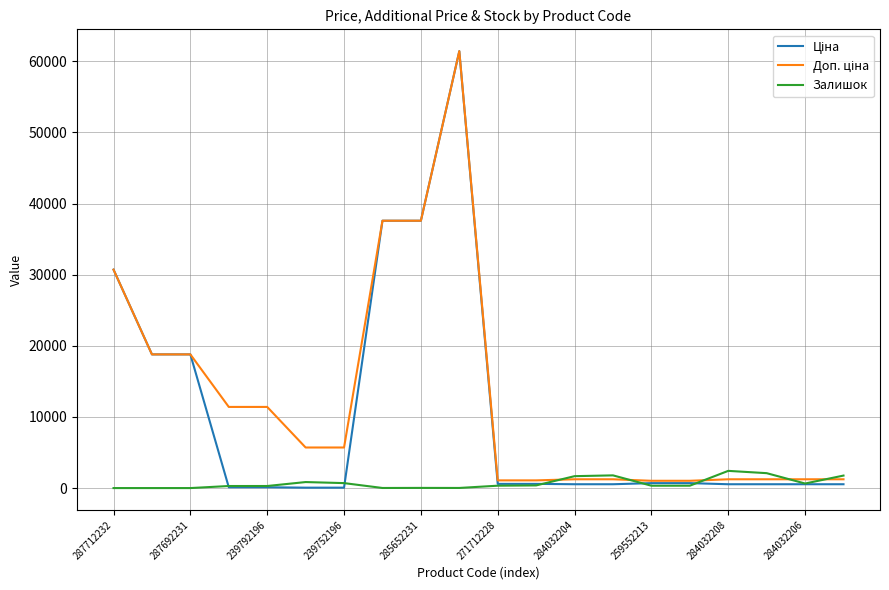

What is the maximum value for Залишок?

2419.0